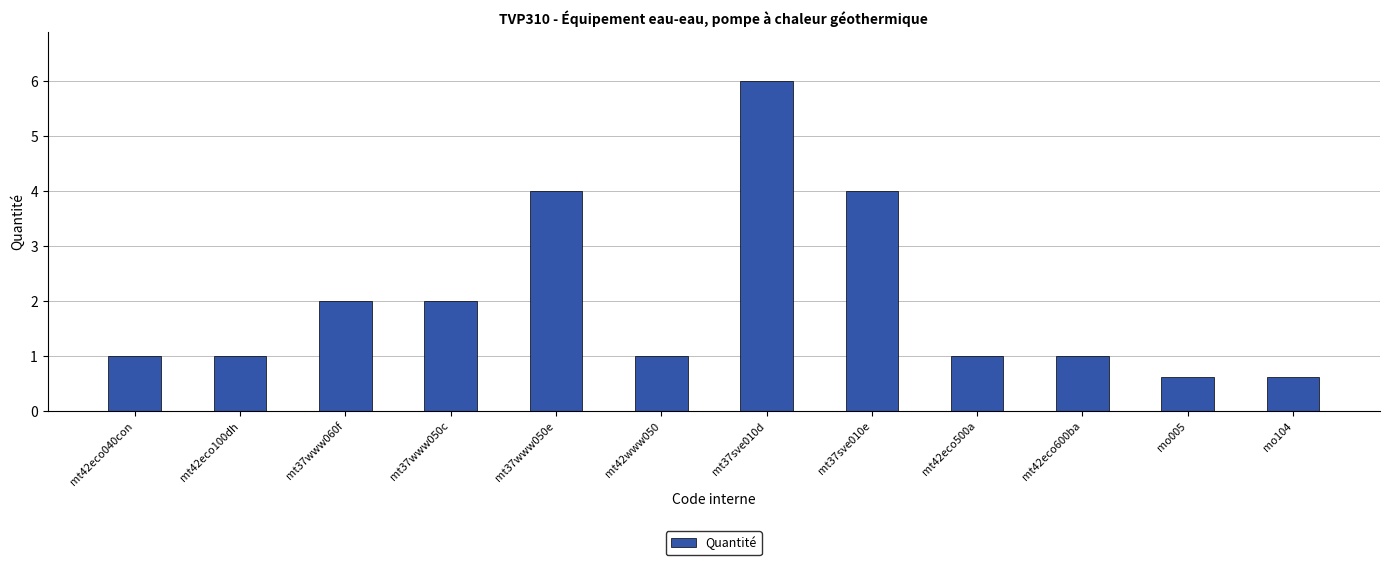

The chart shows a value of 1.0 at mt42eco040con. True or false?

True